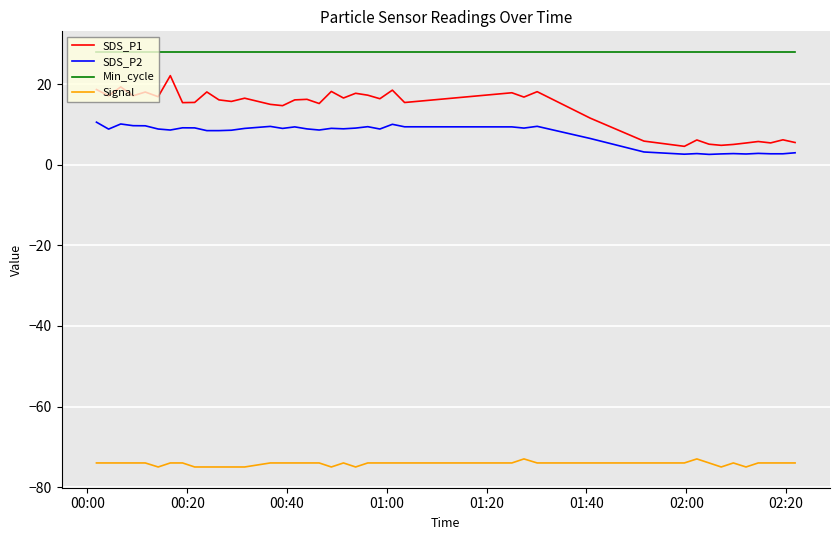

True or false: Signal and Min_cycle cross at least once.

False